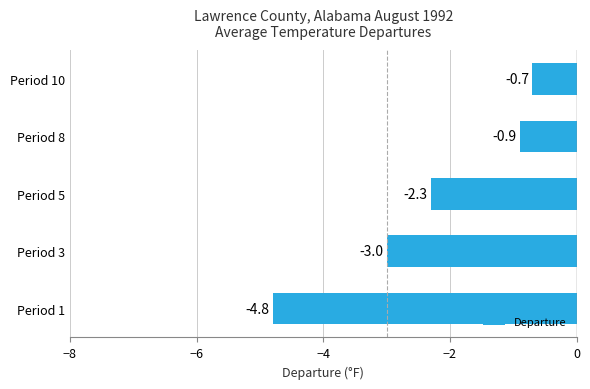

Count the number of data series in this chart.

1